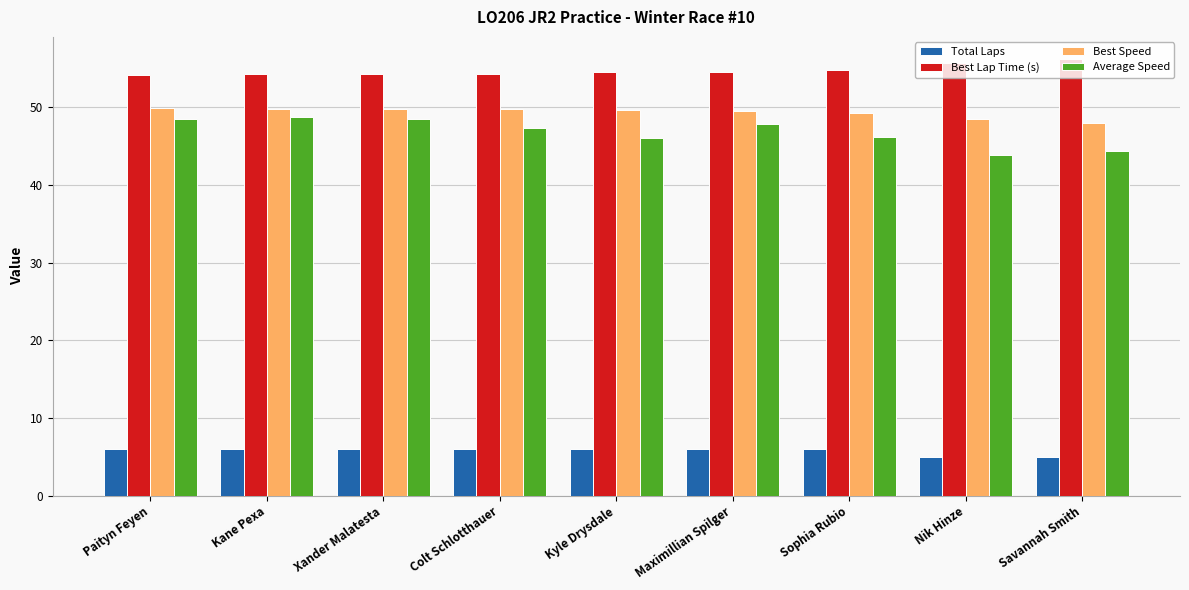

What is the label of the 8th bar from the left?

Nik Hinze